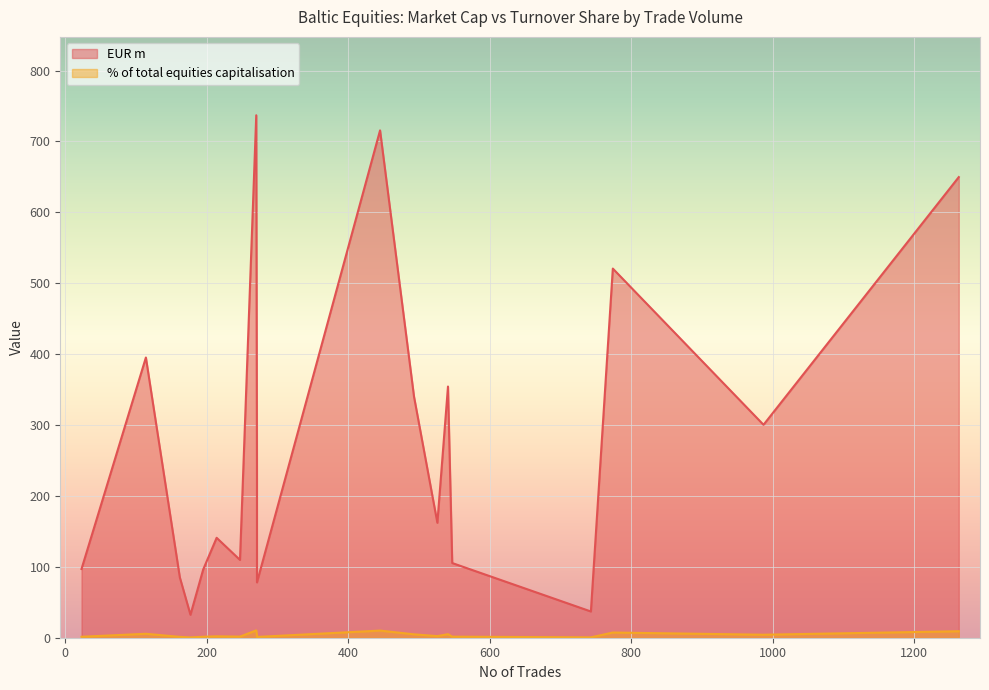

What is the value of the % of total equities capitalisation point at the 19th from the left?

10.4